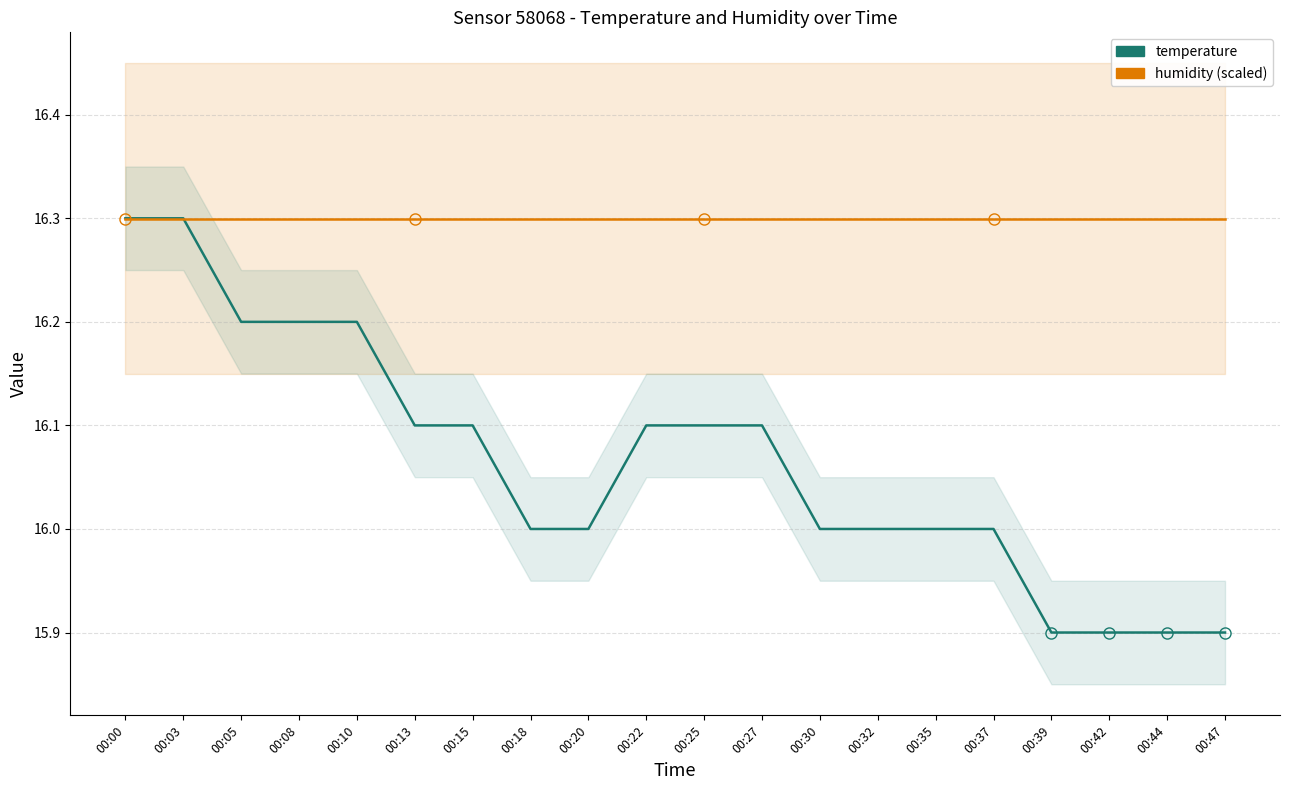

Reading left to right, what are all the values shown in this chart?

temperature: 16.3	16.3	16.2	16.2	16.2	16.1	16.1	16.0	16.0	16.1	16.1	16.1	16.0	16.0	16.0	16.0	15.9	15.9	15.9	15.9
humidity (scaled): 16.3	16.3	16.3	16.3	16.3	16.3	16.3	16.3	16.3	16.3	16.3	16.3	16.3	16.3	16.3	16.3	16.3	16.3	16.3	16.3